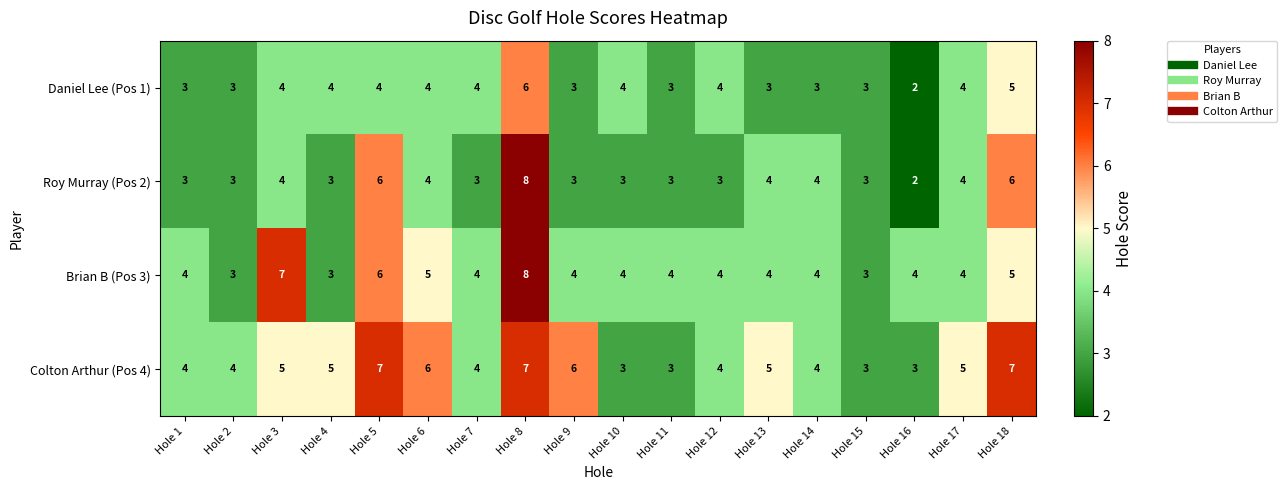

What is the difference between the maximum and minimum values in the Daniel Lee (Pos 1) series?

4